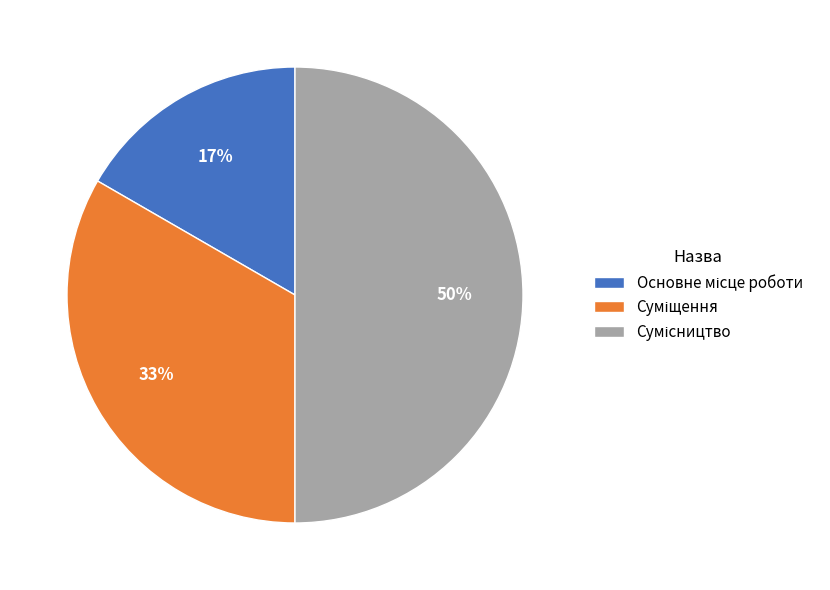

To the nearest percent, what is the difference between the largest and smallest slice percentages?

33%